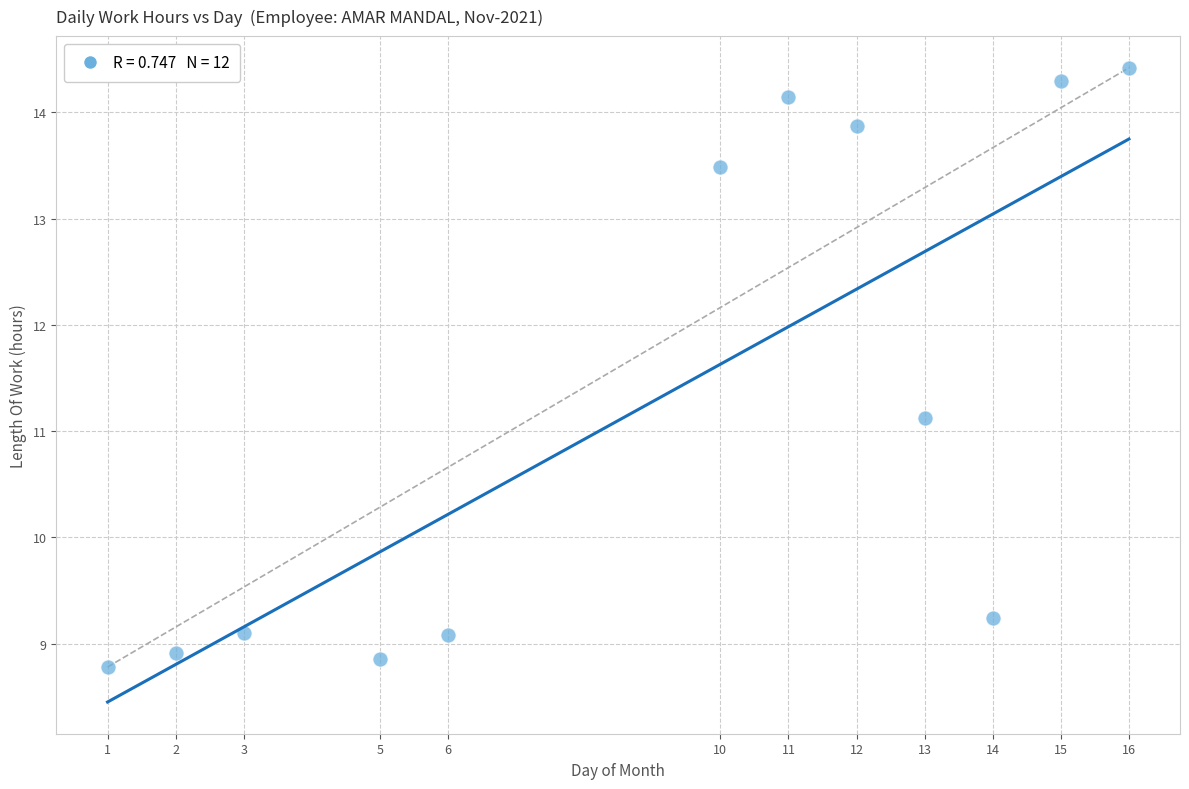

What is the average X value?

9.0